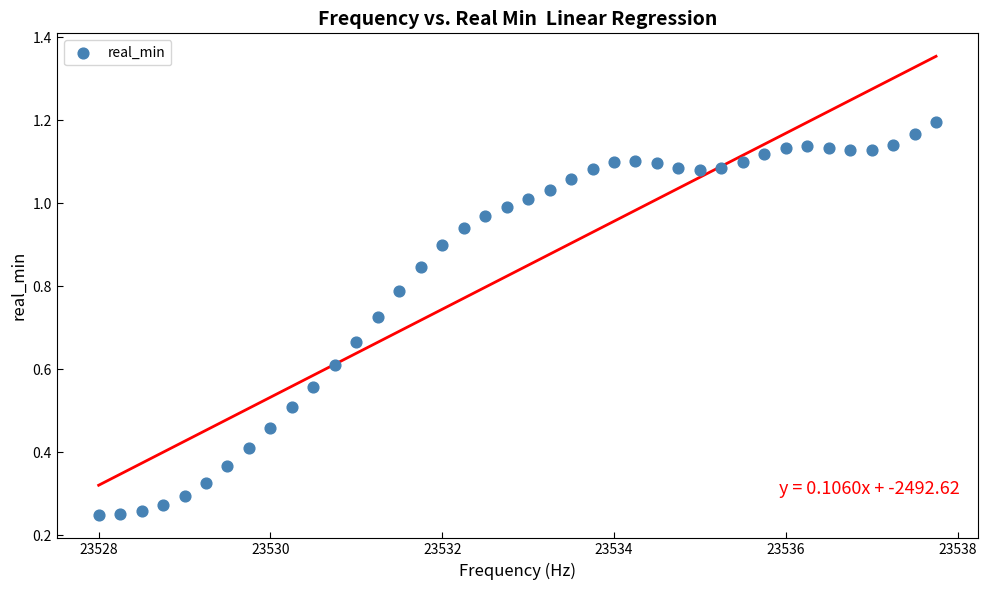

What is the range of X values (max minus min)?

9.8